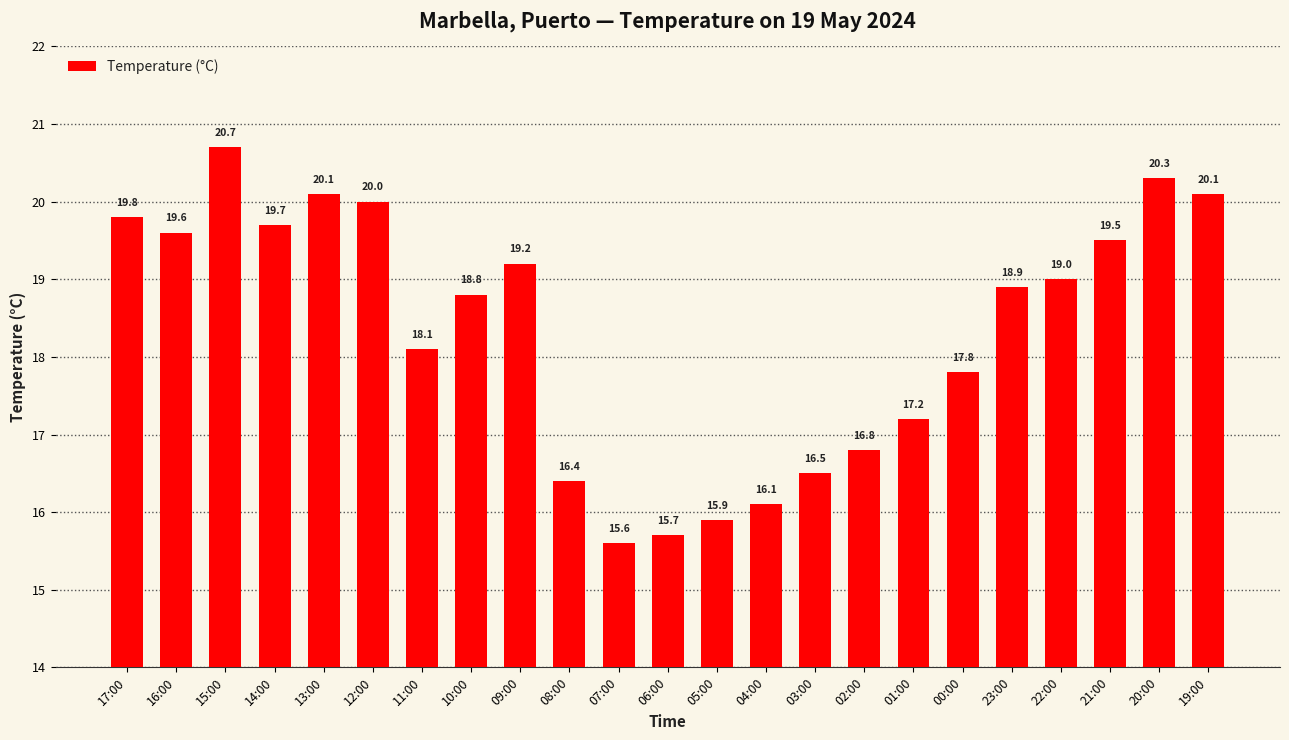

What position from the right is 00:00?

6